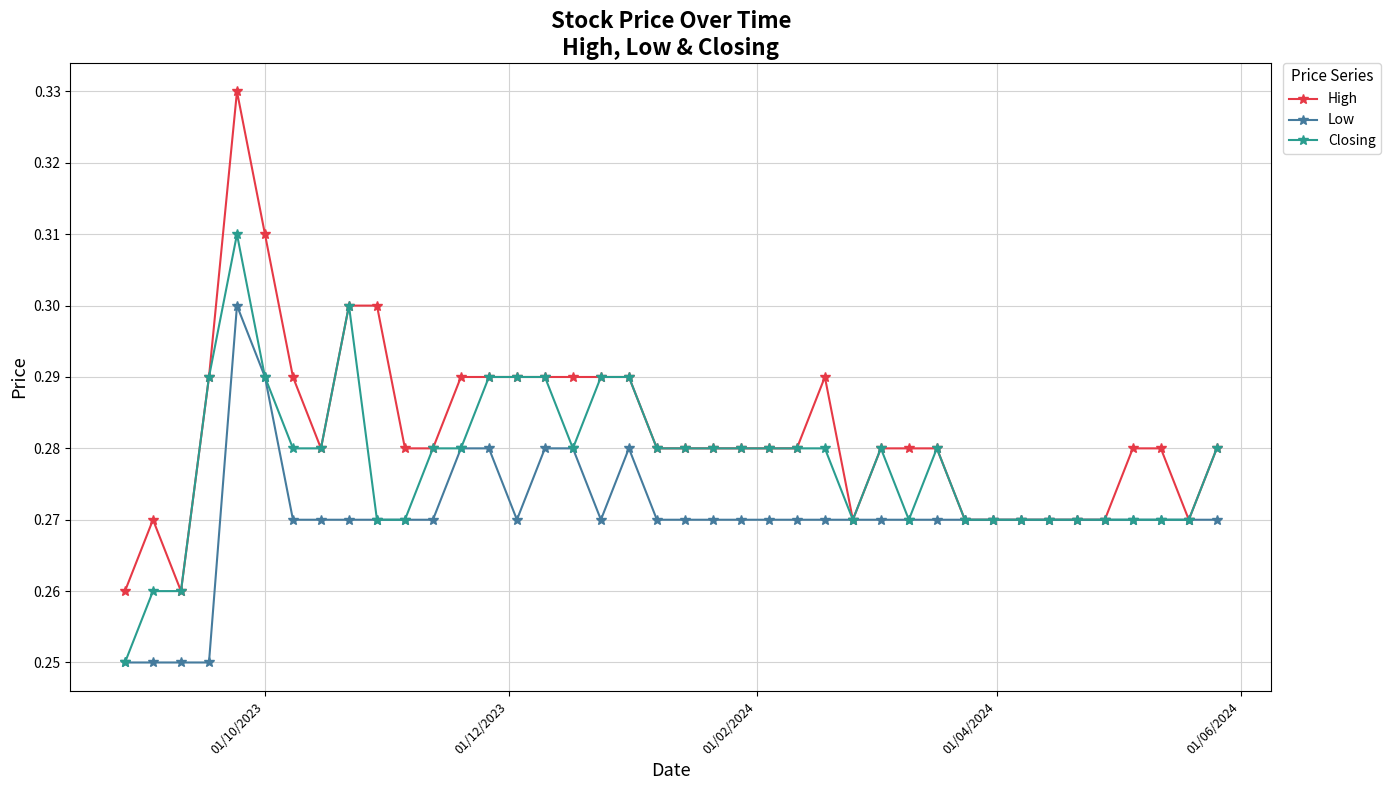

Rank the series by their maximum value, from lowest to highest.

Low, Closing, High